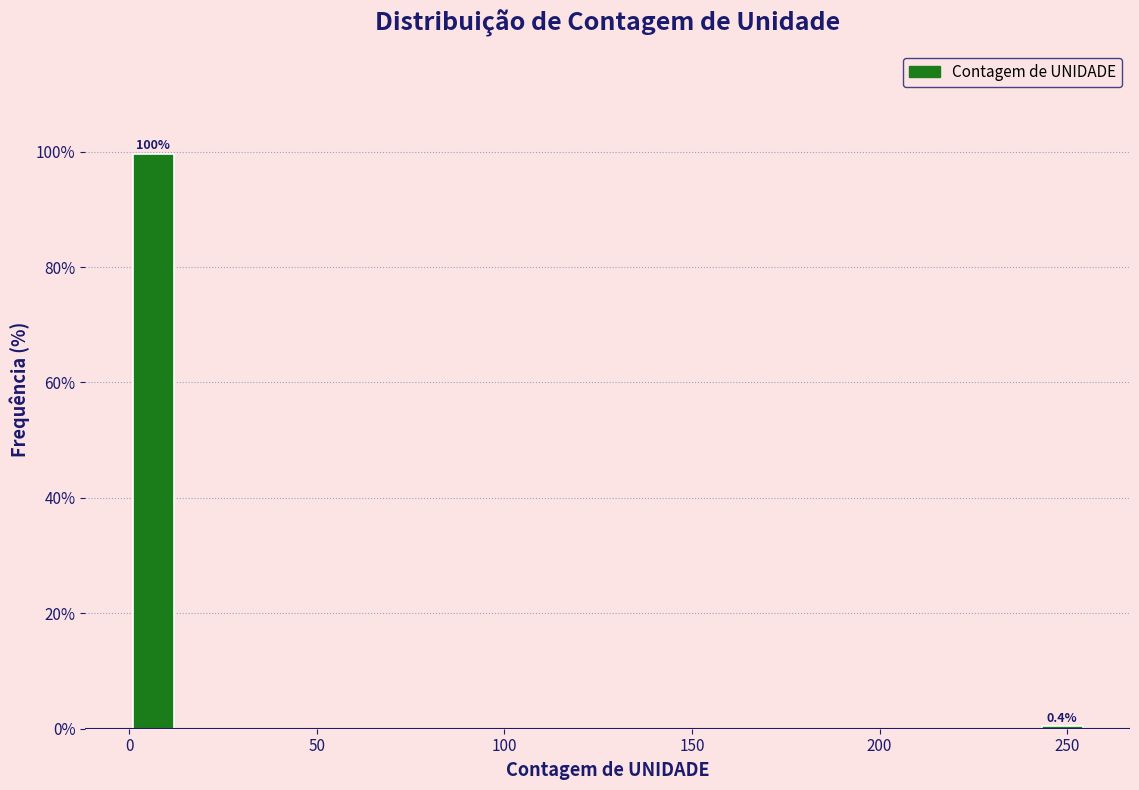

Read against the x-axis, roughly where is the centre of the tallest bar?

5